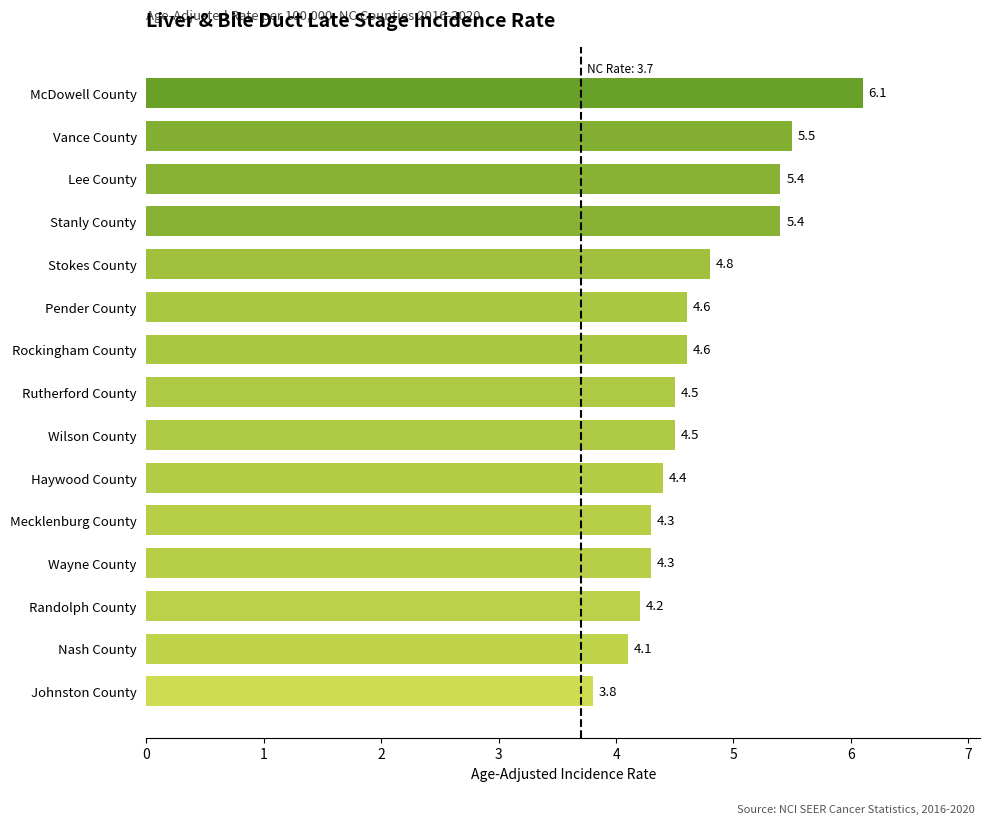

Is it true that the value at Pender County is 2.4?

False